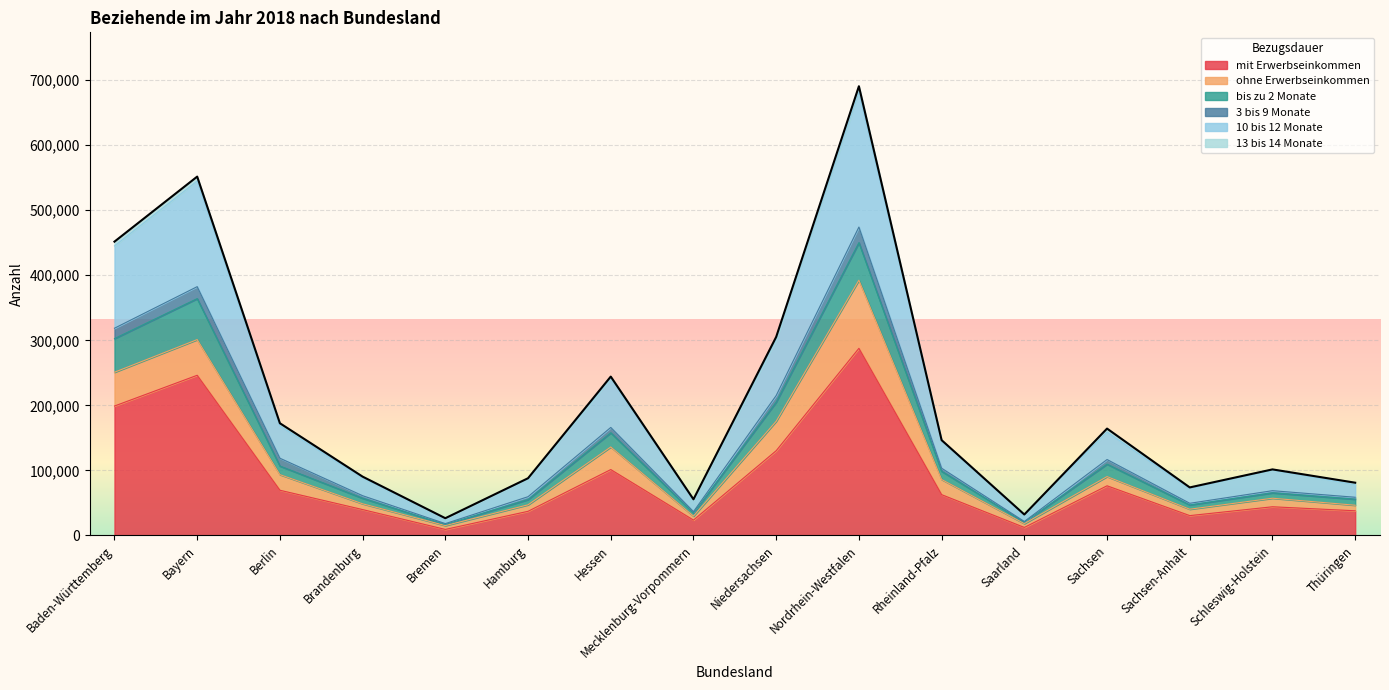

At how many categories does at least one series exceed 279428?

4